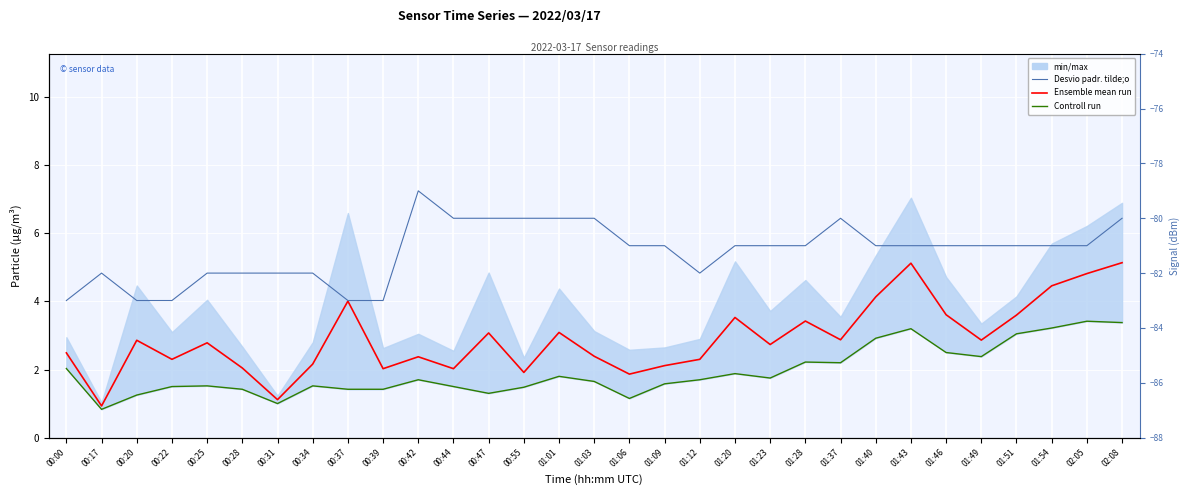

Where does the Controll run series first go above 1?

00:00